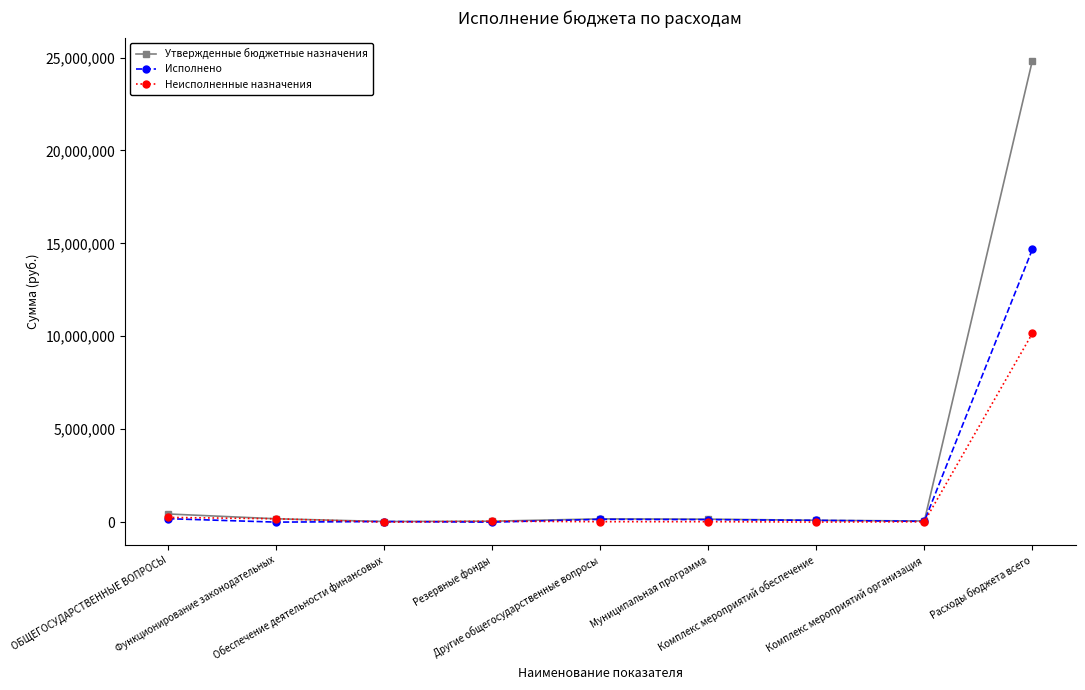

What is the greatest value displayed?

24828837.5